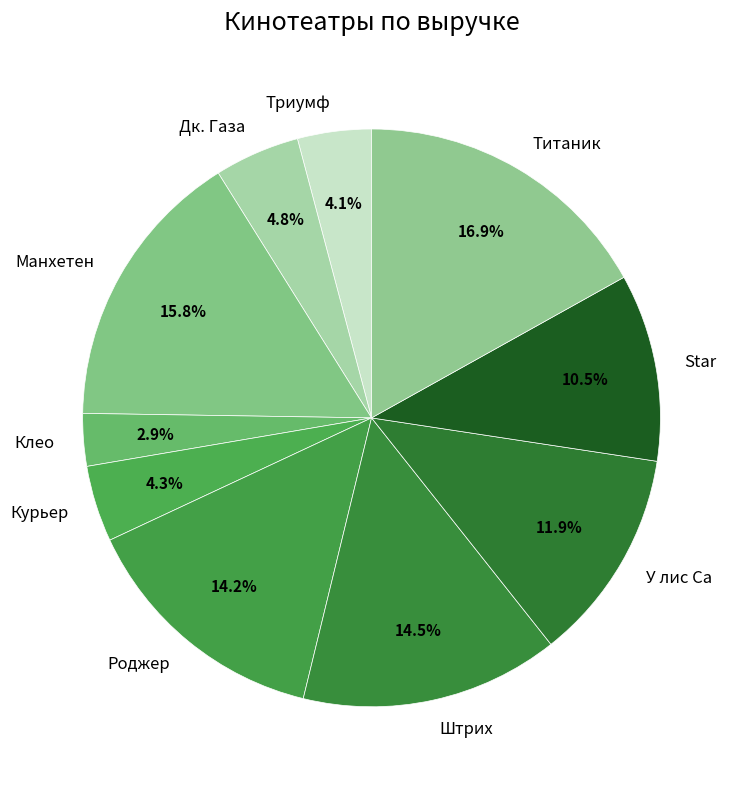

To the nearest percent, what percentage of the pie is Триумф?

4%